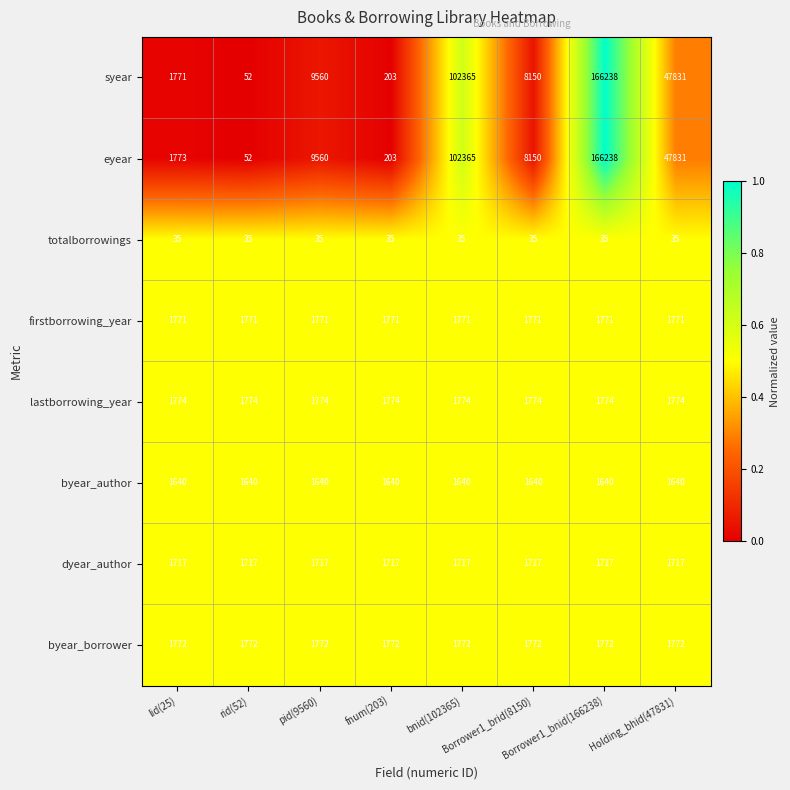

How many categories are shown in the chart?

8